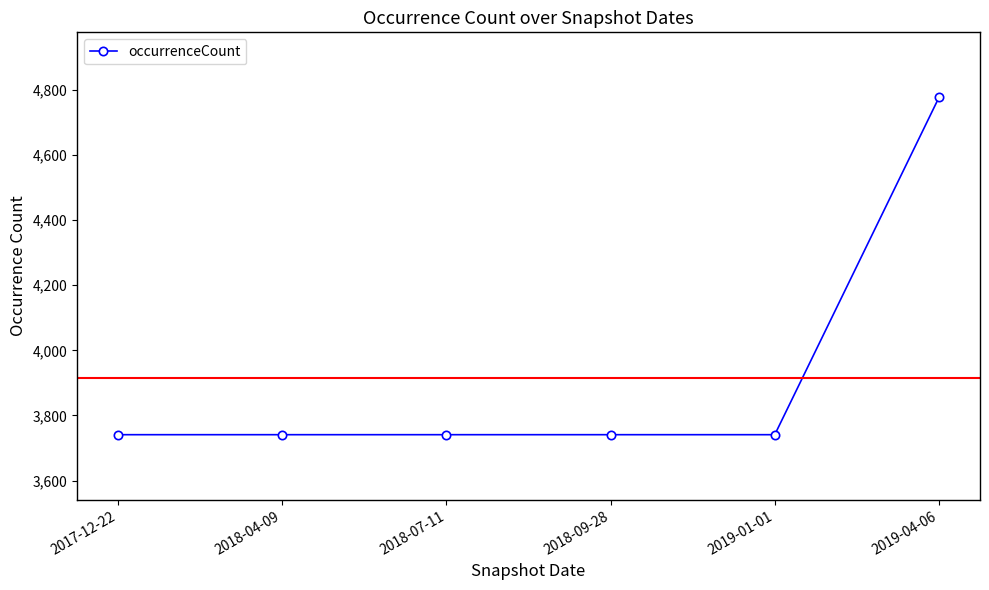

How many lines are shown in the chart?

1